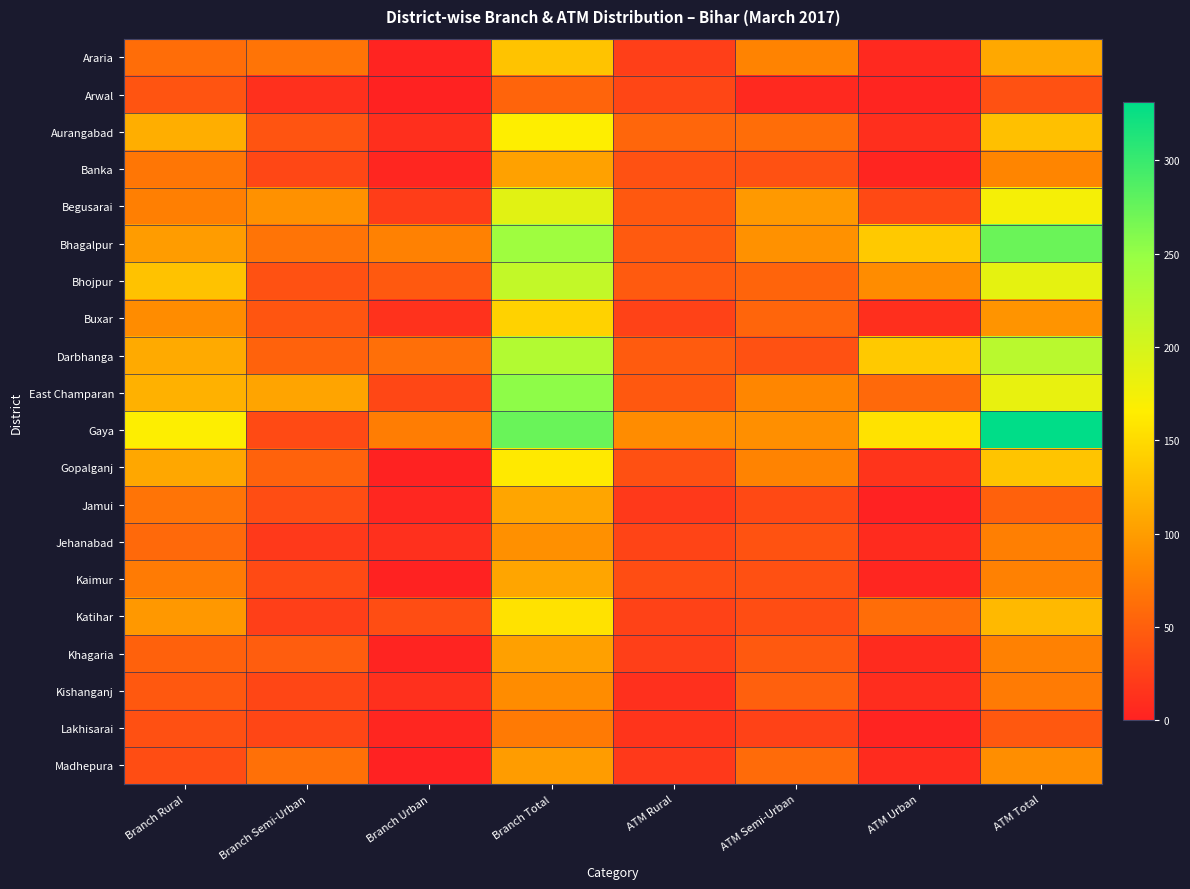

Reading right to left, transcribe all the data shown in this chart.

Araria: ATM Total=109	ATM Urban=6	ATM Semi-Urban=79	ATM Rural=24	Branch Total=131	Branch Urban=2	Branch Semi-Urban=67	Branch Rural=62
Arwal: ATM Total=39	ATM Urban=3	ATM Semi-Urban=6	ATM Rural=30	Branch Total=54	Branch Urban=1	Branch Semi-Urban=12	Branch Rural=41
Aurangabad: ATM Total=129	ATM Urban=11	ATM Semi-Urban=62	ATM Rural=56	Branch Total=166	Branch Urban=11	Branch Semi-Urban=41	Branch Rural=114
Banka: ATM Total=81	ATM Urban=3	ATM Semi-Urban=39	ATM Rural=39	Branch Total=104	Branch Urban=4	Branch Semi-Urban=31	Branch Rural=69
Begusarai: ATM Total=173	ATM Urban=32	ATM Semi-Urban=97	ATM Rural=44	Branch Total=190	Branch Urban=23	Branch Semi-Urban=91	Branch Rural=76
Bhagalpur: ATM Total=273	ATM Urban=136	ATM Semi-Urban=91	ATM Rural=46	Branch Total=243	Branch Urban=77	Branch Semi-Urban=67	Branch Rural=99
Bhojpur: ATM Total=186	ATM Urban=86	ATM Semi-Urban=54	ATM Rural=46	Branch Total=214	Branch Urban=45	Branch Semi-Urban=39	Branch Rural=130
Buxar: ATM Total=93	ATM Urban=11	ATM Semi-Urban=55	ATM Rural=27	Branch Total=143	Branch Urban=14	Branch Semi-Urban=42	Branch Rural=87
Darbhanga: ATM Total=222	ATM Urban=136	ATM Semi-Urban=39	ATM Rural=47	Branch Total=227	Branch Urban=63	Branch Semi-Urban=53	Branch Rural=111
East Champaran: ATM Total=184	ATM Urban=58	ATM Semi-Urban=82	ATM Rural=44	Branch Total=254	Branch Urban=31	Branch Semi-Urban=106	Branch Rural=117
Gaya: ATM Total=331	ATM Urban=156	ATM Semi-Urban=89	ATM Rural=86	Branch Total=274	Branch Urban=74	Branch Semi-Urban=33	Branch Rural=167
Gopalganj: ATM Total=132	ATM Urban=15	ATM Semi-Urban=79	ATM Rural=38	Branch Total=162	Branch Urban=1	Branch Semi-Urban=53	Branch Rural=108
Jamui: ATM Total=52	ATM Urban=0	ATM Semi-Urban=32	ATM Rural=20	Branch Total=107	Branch Urban=5	Branch Semi-Urban=35	Branch Rural=67
Jehanabad: ATM Total=76	ATM Urban=8	ATM Semi-Urban=40	ATM Rural=28	Branch Total=90	Branch Urban=12	Branch Semi-Urban=20	Branch Rural=58
Kaimur: ATM Total=77	ATM Urban=4	ATM Semi-Urban=38	ATM Rural=35	Branch Total=107	Branch Urban=1	Branch Semi-Urban=33	Branch Rural=73
Katihar: ATM Total=123	ATM Urban=61	ATM Semi-Urban=35	ATM Rural=27	Branch Total=156	Branch Urban=36	Branch Semi-Urban=24	Branch Rural=96
Khagaria: ATM Total=77	ATM Urban=8	ATM Semi-Urban=45	ATM Rural=24	Branch Total=103	Branch Urban=2	Branch Semi-Urban=49	Branch Rural=52
Kishanganj: ATM Total=73	ATM Urban=10	ATM Semi-Urban=51	ATM Rural=12	Branch Total=86	Branch Urban=12	Branch Semi-Urban=30	Branch Rural=44
Lakhisarai: ATM Total=44	ATM Urban=2	ATM Semi-Urban=27	ATM Rural=15	Branch Total=72	Branch Urban=4	Branch Semi-Urban=30	Branch Rural=38
Madhepura: ATM Total=88	ATM Urban=8	ATM Semi-Urban=60	ATM Rural=20	Branch Total=99	Branch Urban=0	Branch Semi-Urban=64	Branch Rural=35